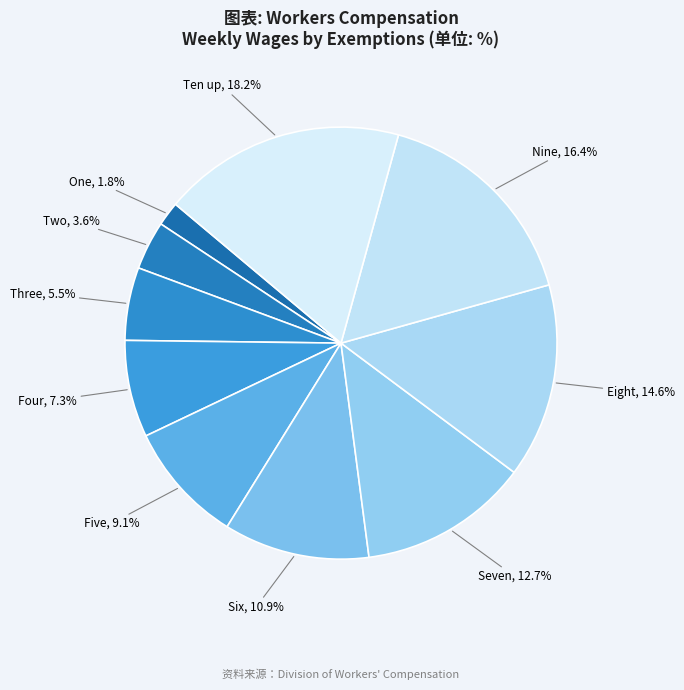

The Two slice represents 4% of the pie. True or false?

True